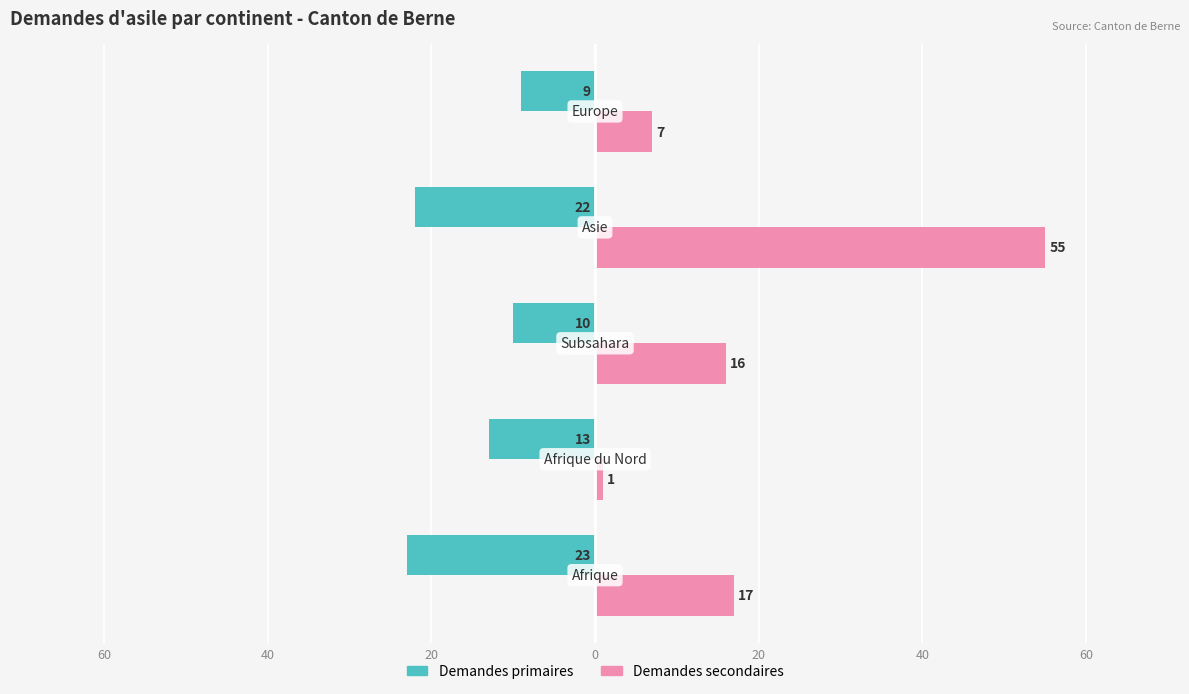

What is the value of the Demandes secondaires bar at the 2nd from the left?

1